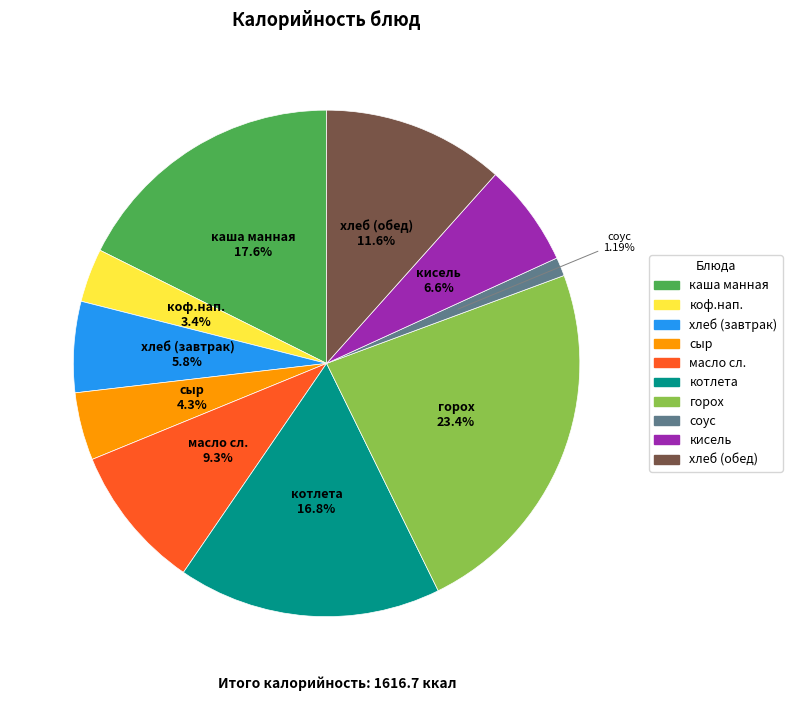

What is the ratio of the value at коф.нап. to the value at горох?

0.1